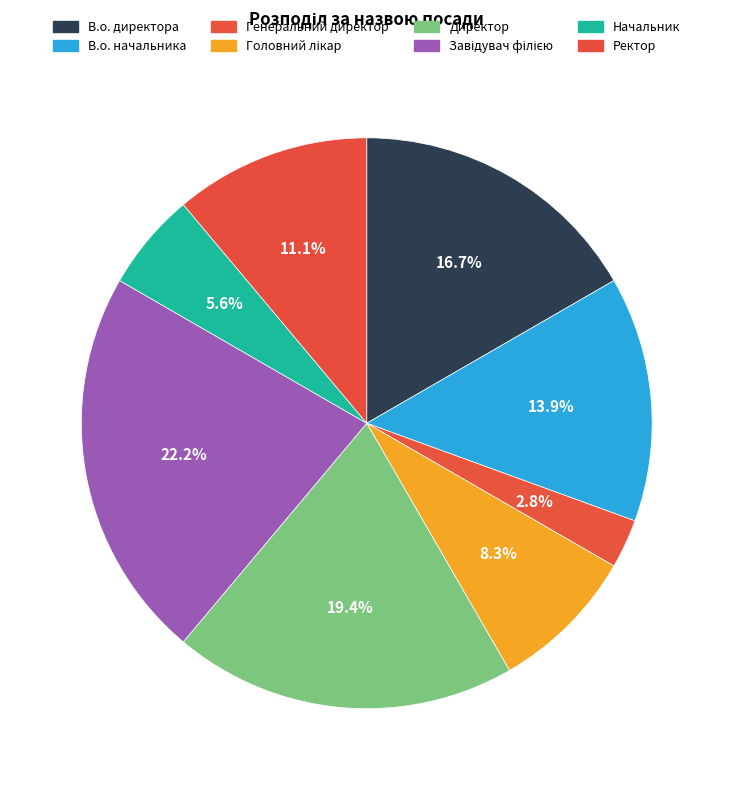

The Генеральний директор slice represents 1% of the pie. True or false?

False